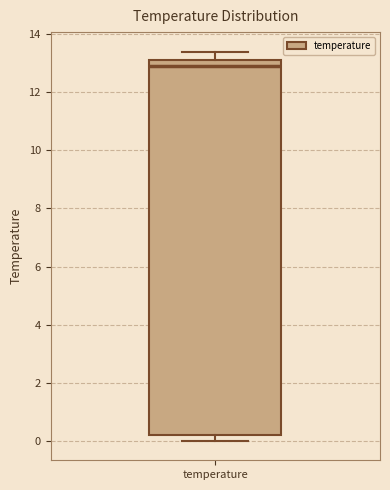

Transcribe this box plot: give where the median line is, the range the box spans, and where the two whiskers end, as read against the y-axis. The values are not printed on the chart, so give them approximately, as read against the axis.

median 13.0, box 0.2 to 13.2, whiskers 0.0 to 13.4